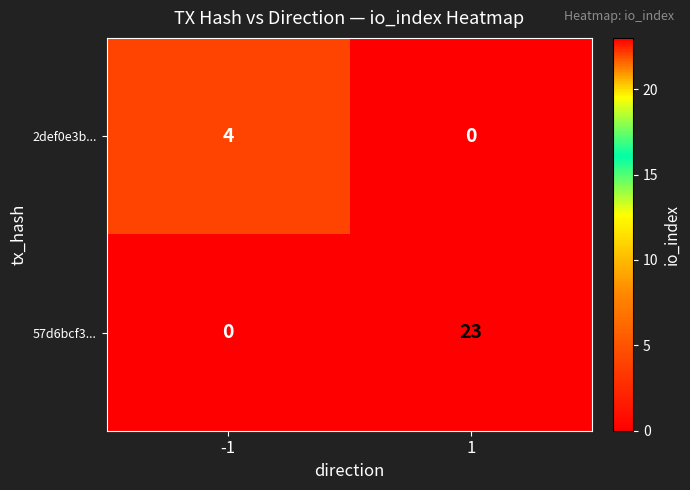

How many series are shown in this chart?

2